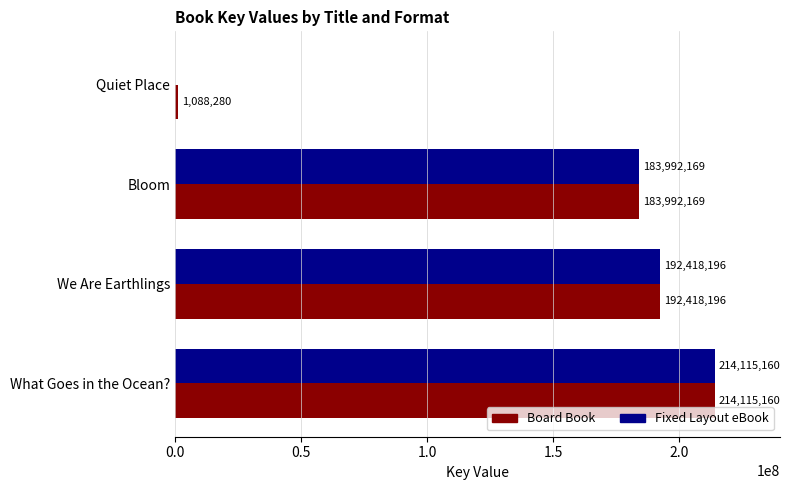

Which series has the largest total across all categories?

Board Book